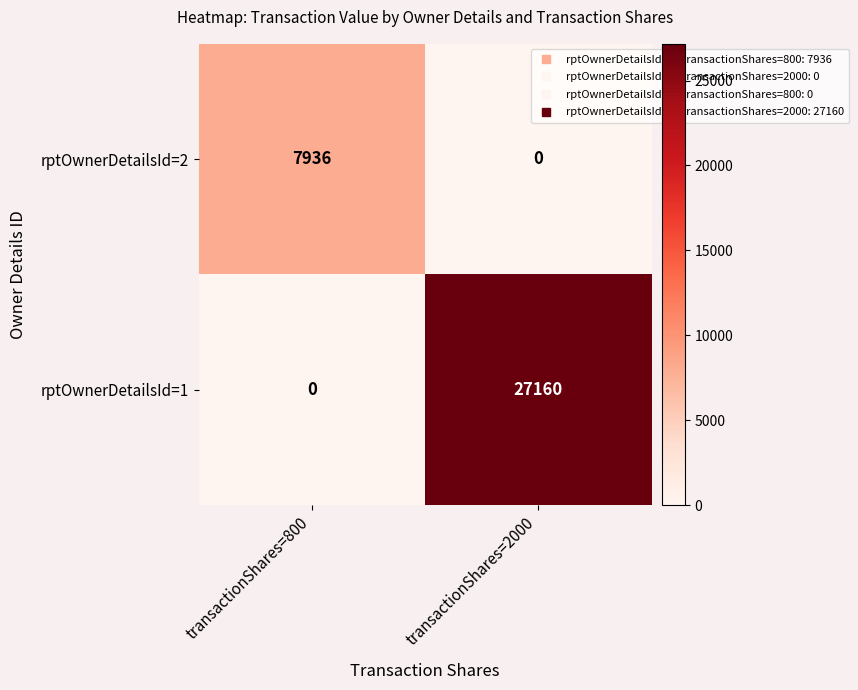

Reading right to left, list all the values displayed in this chart.

rptOwnerDetailsId=2: transactionShares=2000=0	transactionShares=800=7936
rptOwnerDetailsId=1: transactionShares=2000=27160	transactionShares=800=0